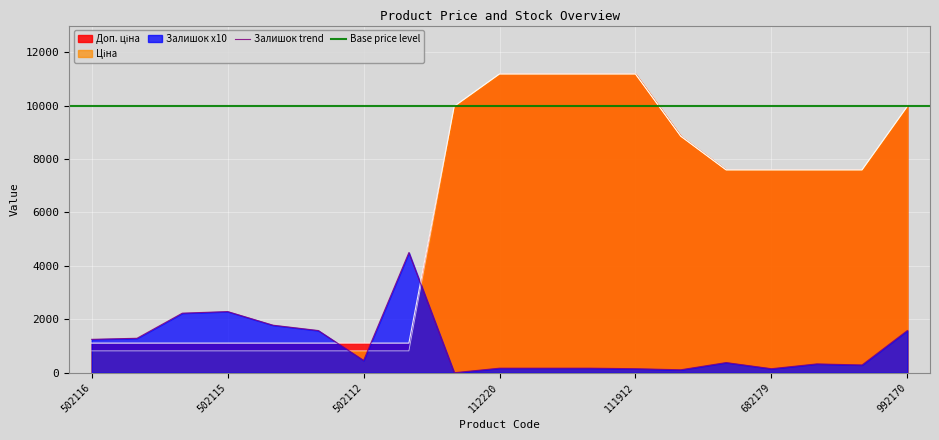

What is the difference between the highest and lowest values at 112220?

11018.2